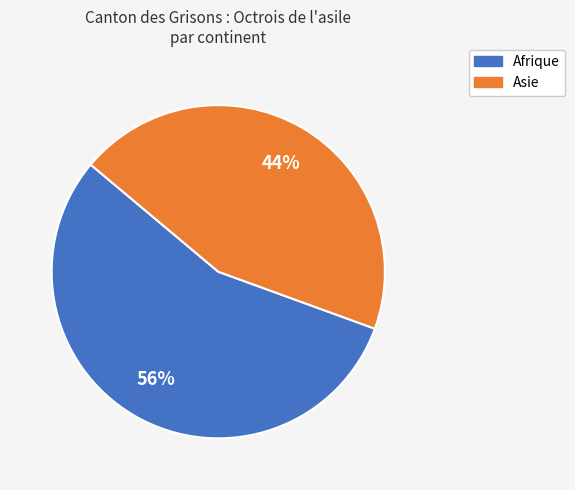

How many slices are in this pie chart?

2